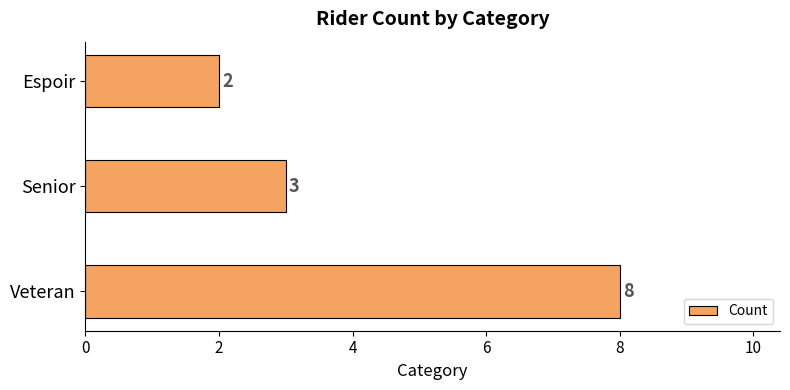

Between Espoir and Veteran, which is larger?

Veteran